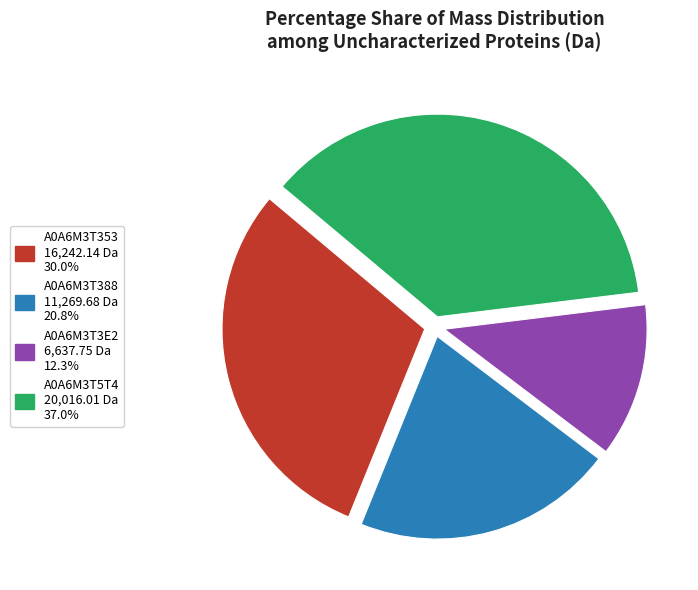

What is the smallest slice in the pie chart?

A0A6M3T3E2